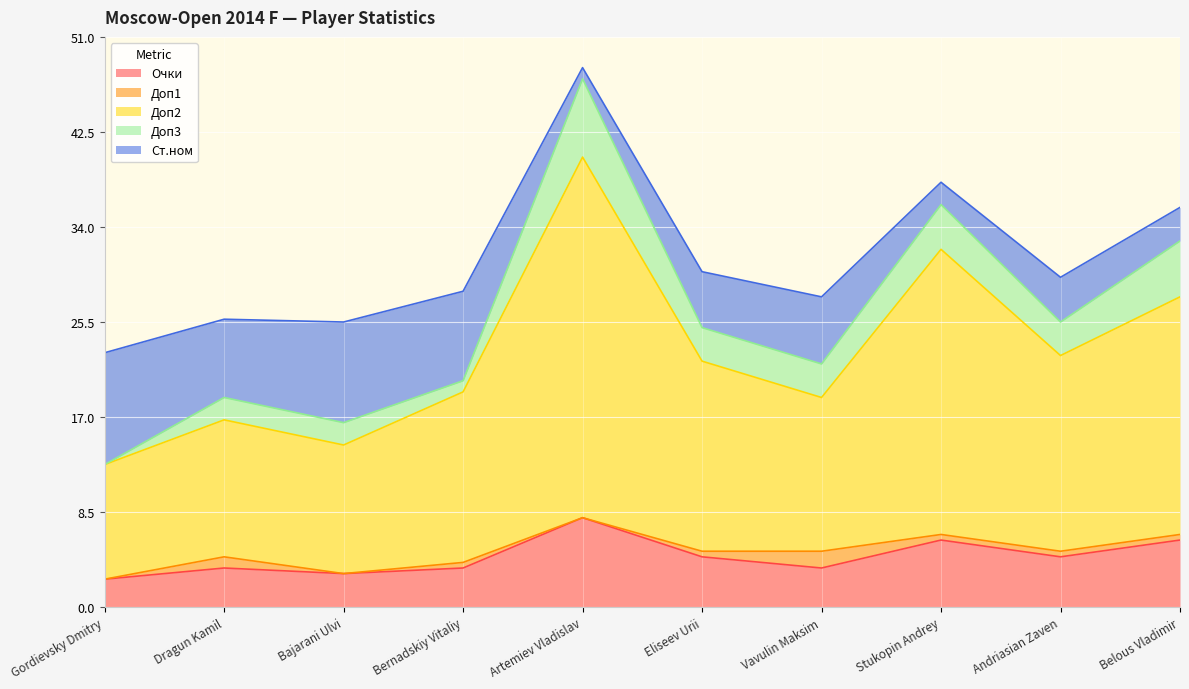

What is the minimum value for Очки?

2.5